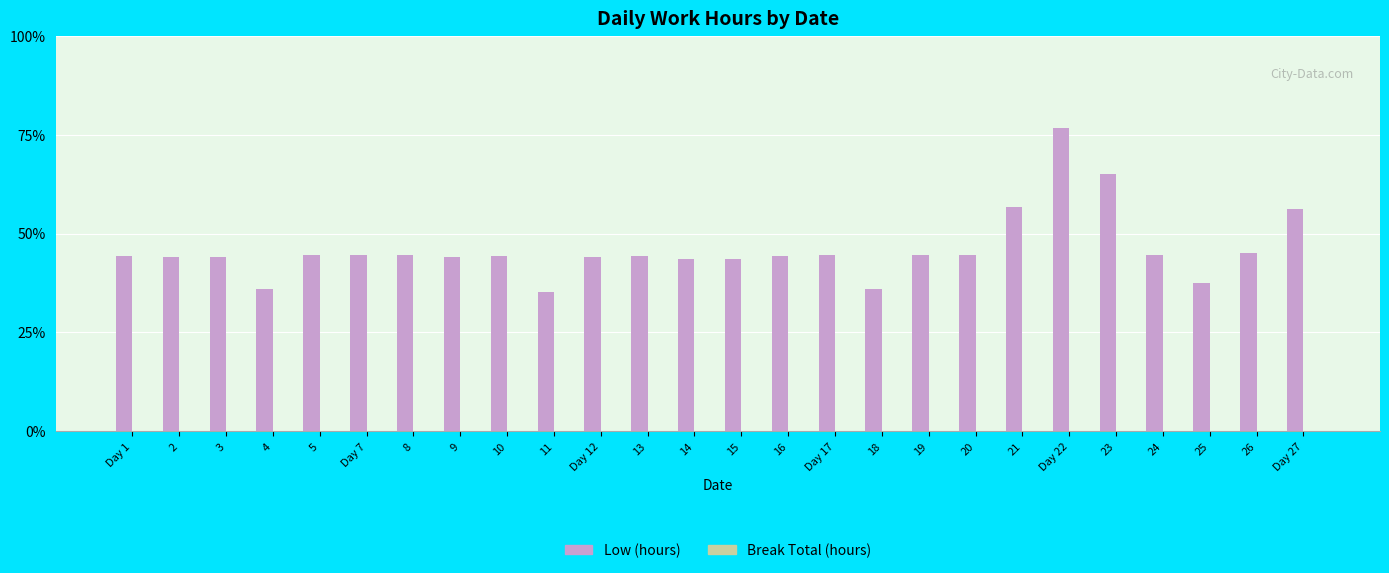

Reading left to right, list all the values displayed in this chart.

Low (hours): 11.1	11.0	11.0	9.0	11.1	11.2	11.1	11.0	11.1	8.8	11.0	11.1	10.9	10.9	11.1	11.2	9.0	11.1	11.1	14.2	19.2	16.2	11.2	9.4	11.3	14.0
Break Total (hours): 0.0	0.0	0.0	0.0	0.0	0.0	0.0	0.0	0.0	0.0	0.0	0.0	0.0	0.0	0.0	0.0	0.0	0.0	0.0	0.0	0.0	0.0	0.0	0.0	0.0	0.0